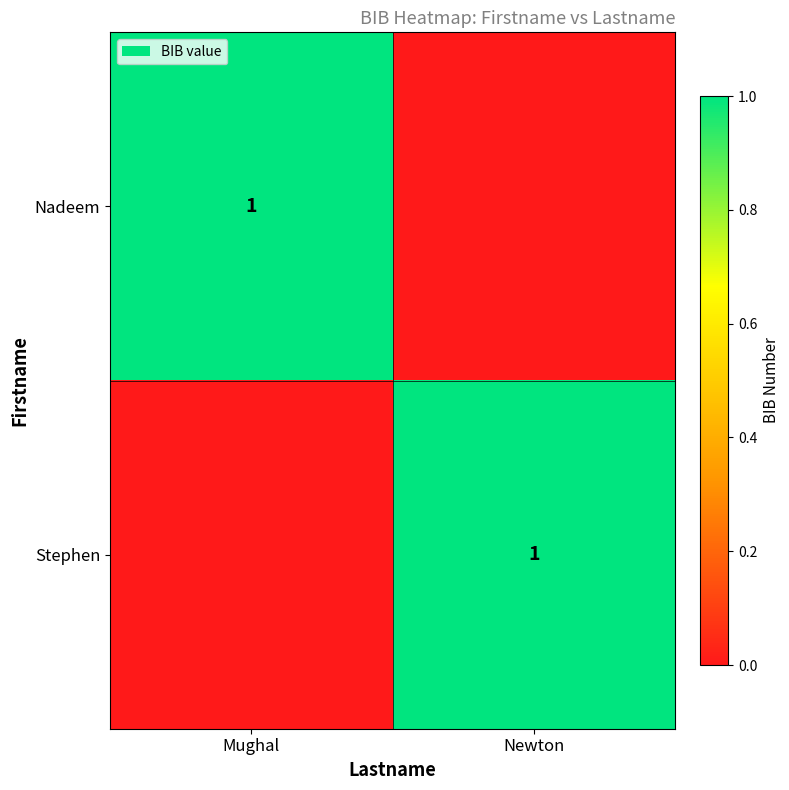

Between Mughal and Newton, which is larger?

Mughal